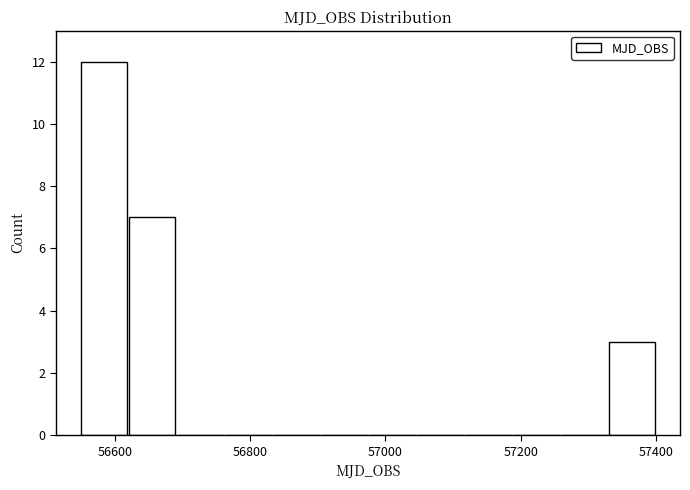

Read against the x-axis, roughly where is the centre of the tallest bar?

56580